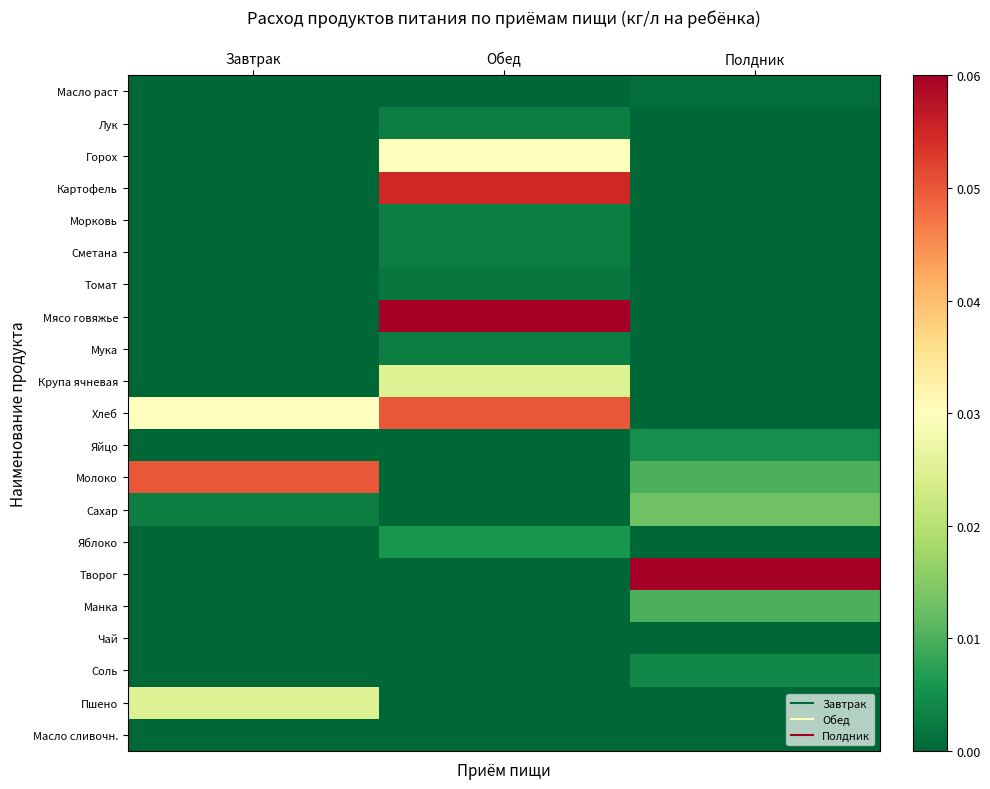

What is the maximum value shown in the chart?

0.1